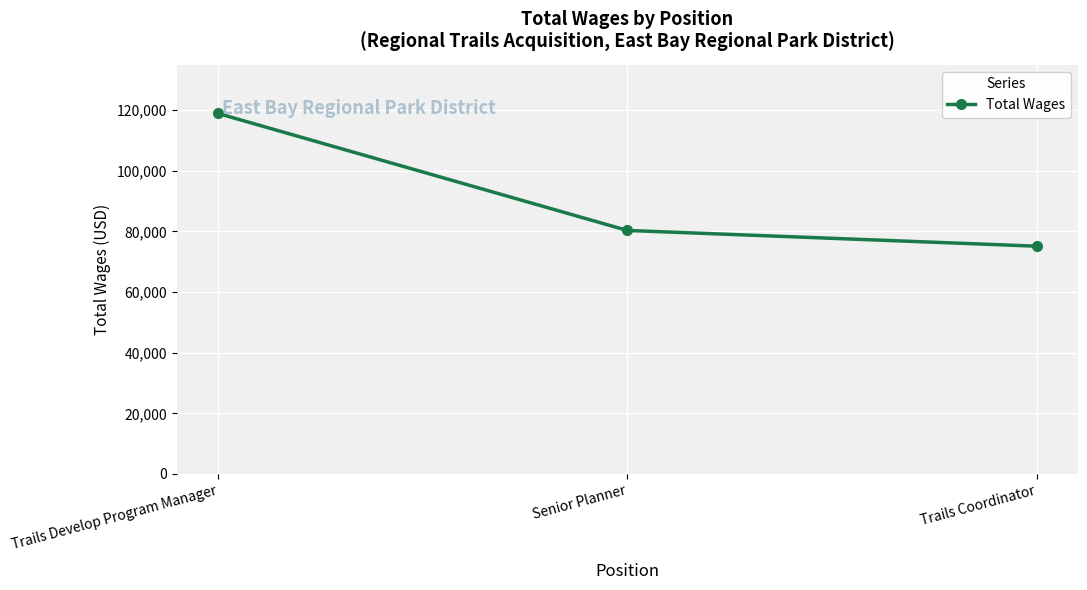

The value at Trails Coordinator is 24927. True or false?

False